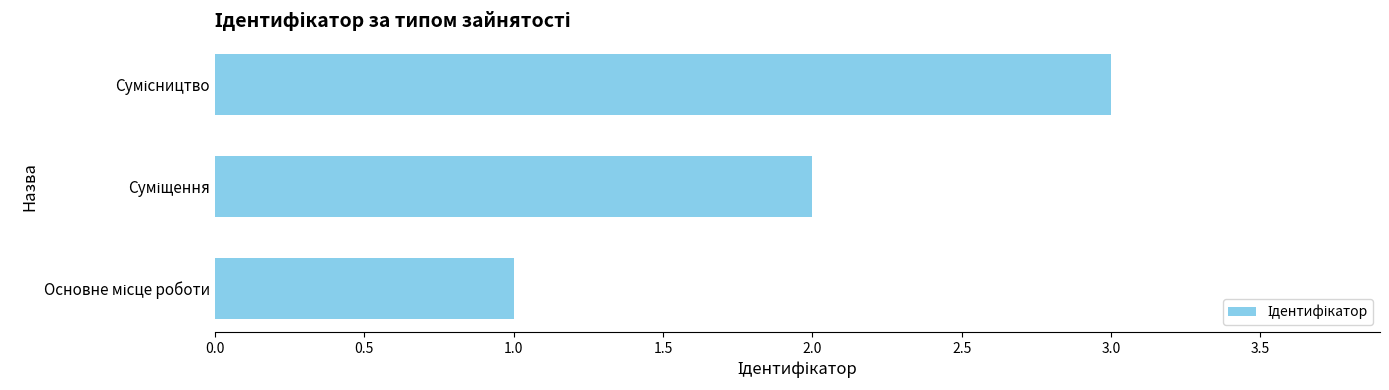

How many categories are shown in the chart?

3